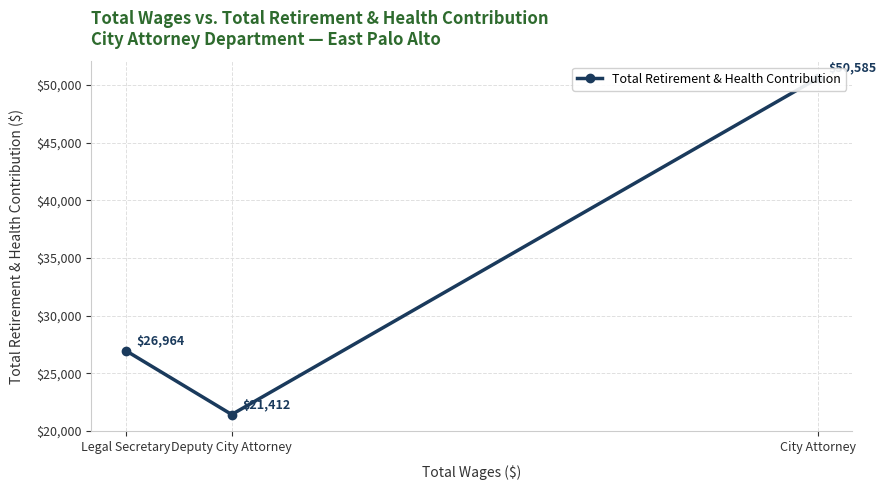

What is the difference between the values at Deputy City Attorney and City Attorney?

29173